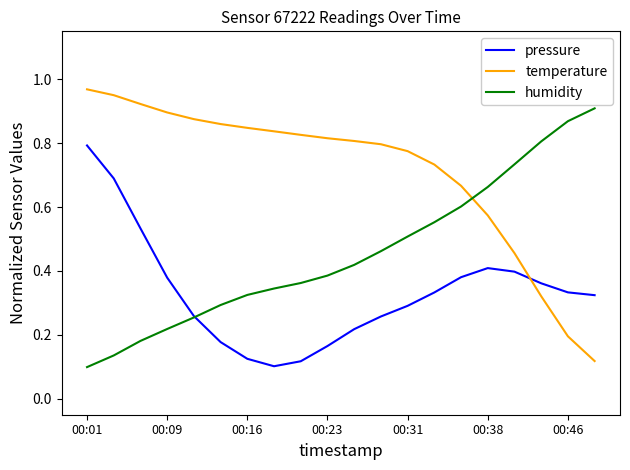

Rank the series by their maximum value, from highest to lowest.

temperature, humidity, pressure